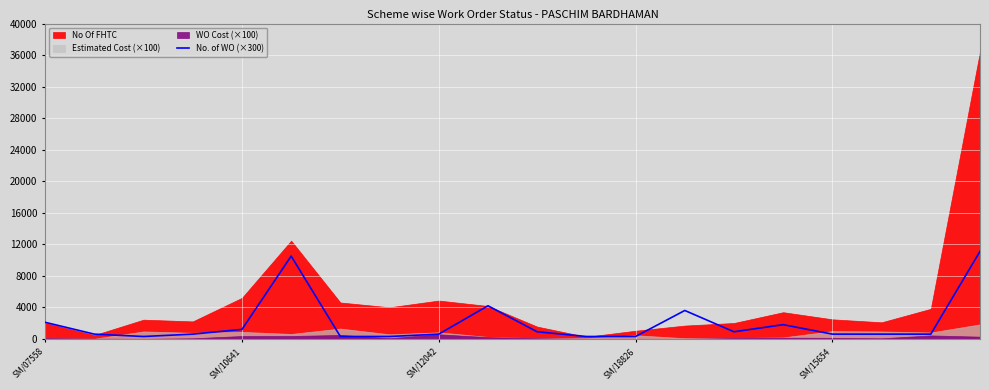

Reading left to right, extract all data points from this chart.

2100	600	300	600	1200	10500	300	300	600	4200	900	300	300	3600	900	1800	600	600	600	11100